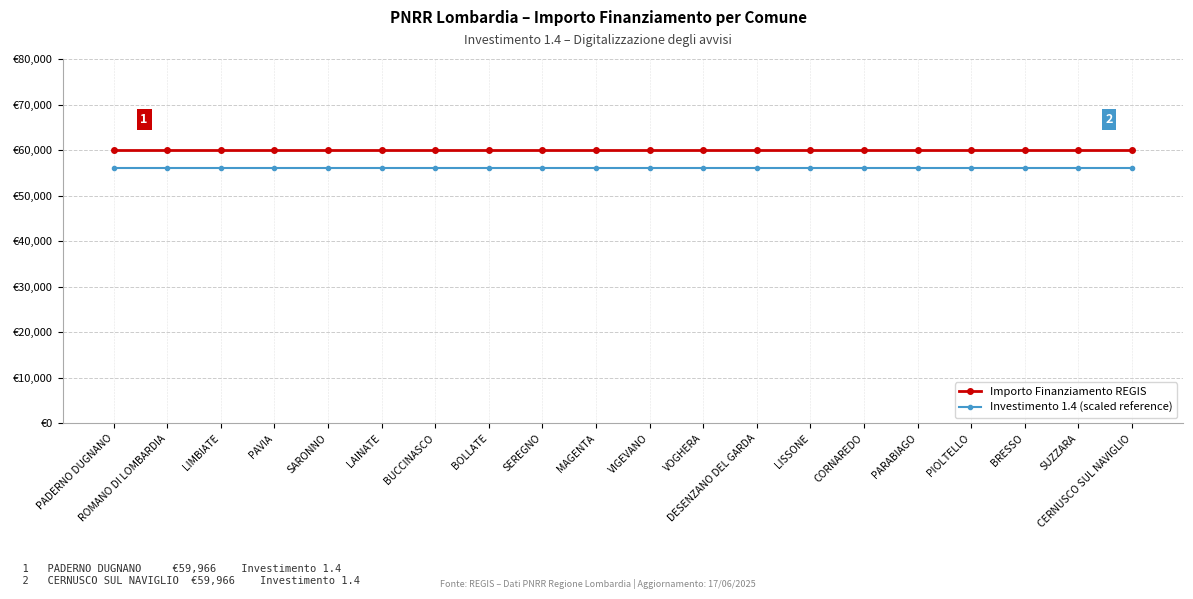

What is the minimum value for Importo Finanziamento REGIS?

59966